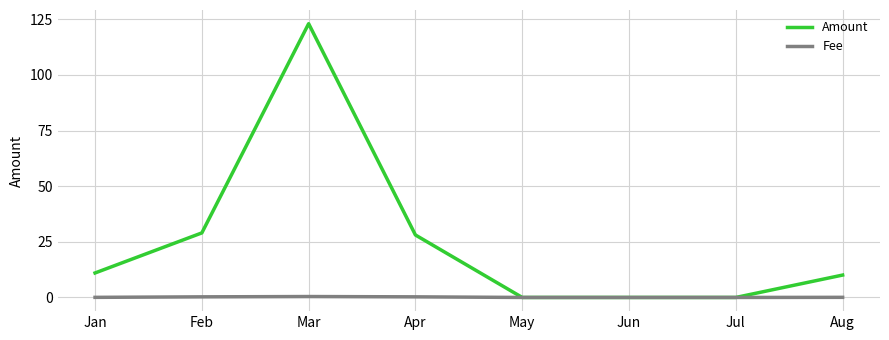

Rank the series by their maximum value, from lowest to highest.

Fee, Amount